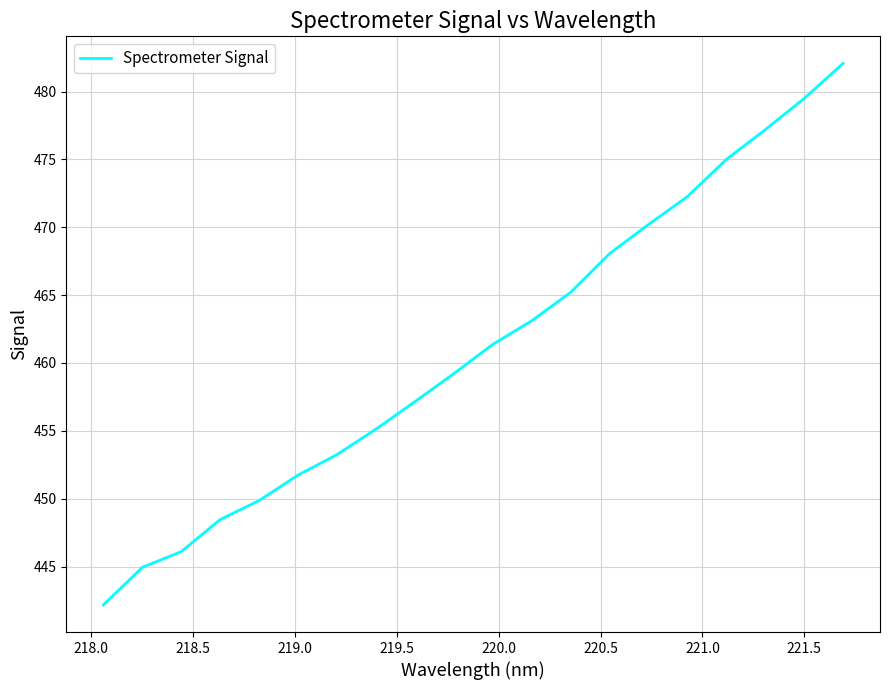

What is the difference between the maximum and minimum values?

39.9